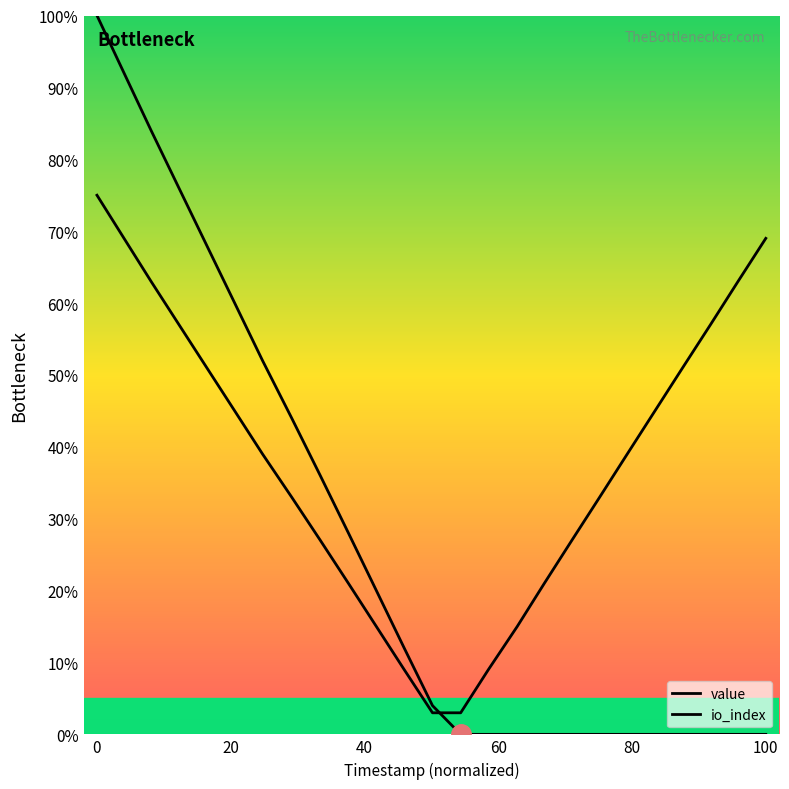

How many values in value are above zero?

13